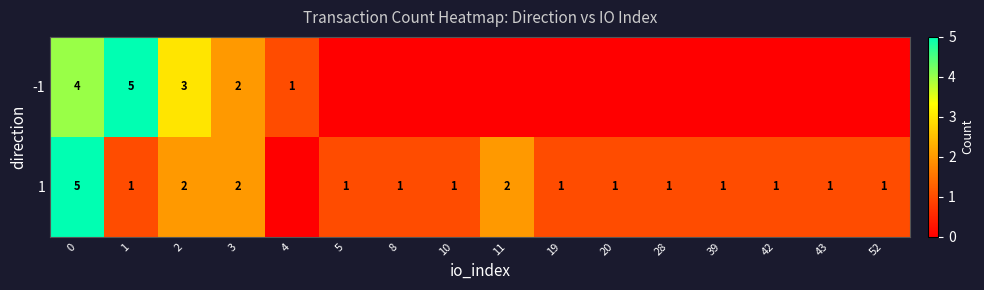

At how many categories does at least one series exceed 4?

2